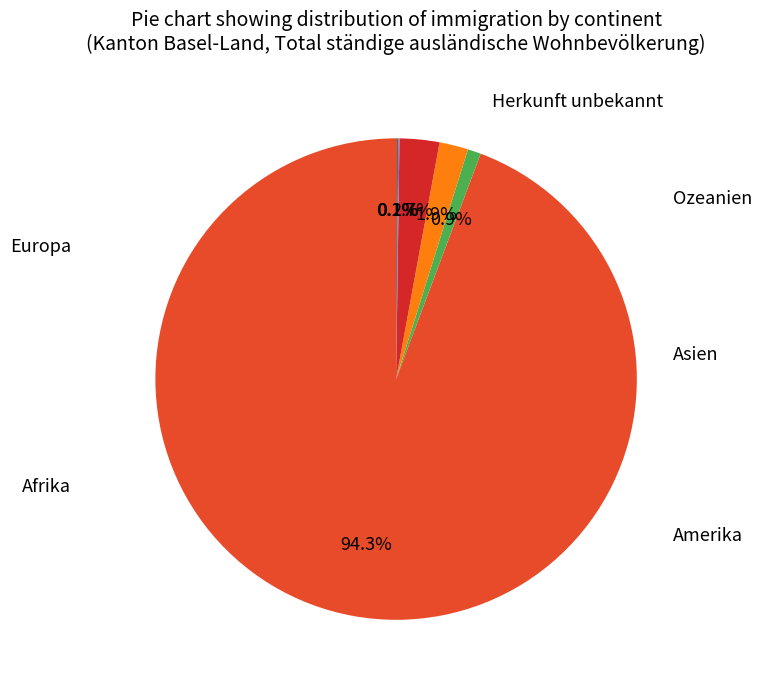

What is the total percentage of Herkunft unbekannt and Europa?

94.4%